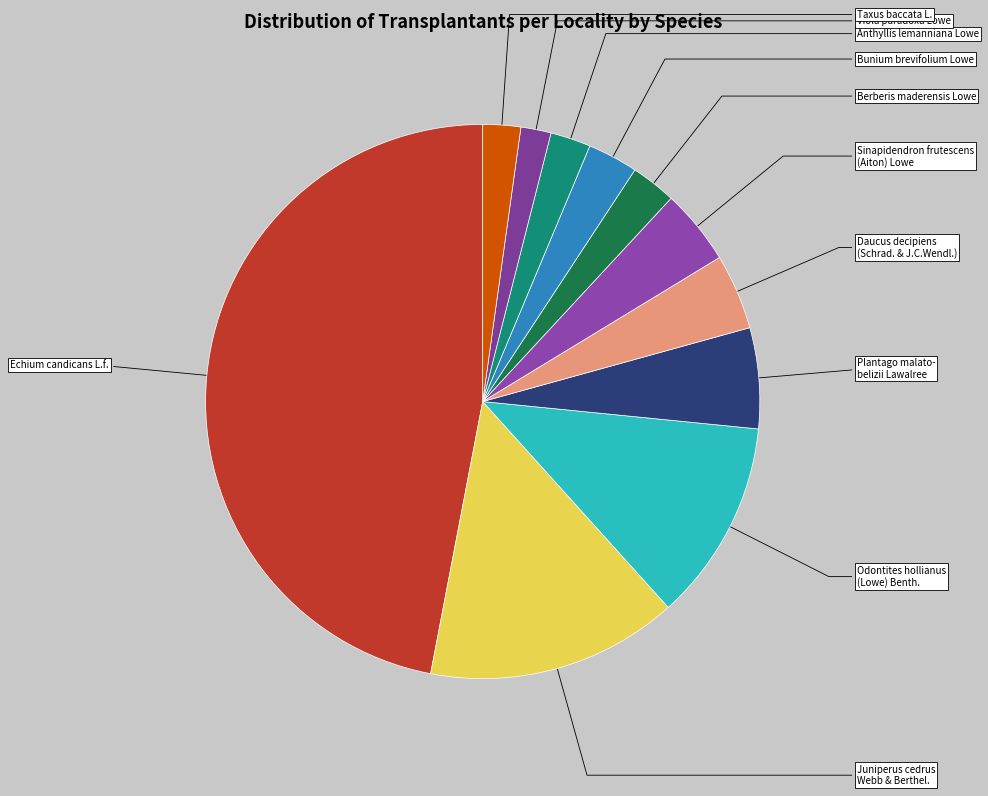

Which category has the biggest portion of the pie?

Echium candicans L.f.